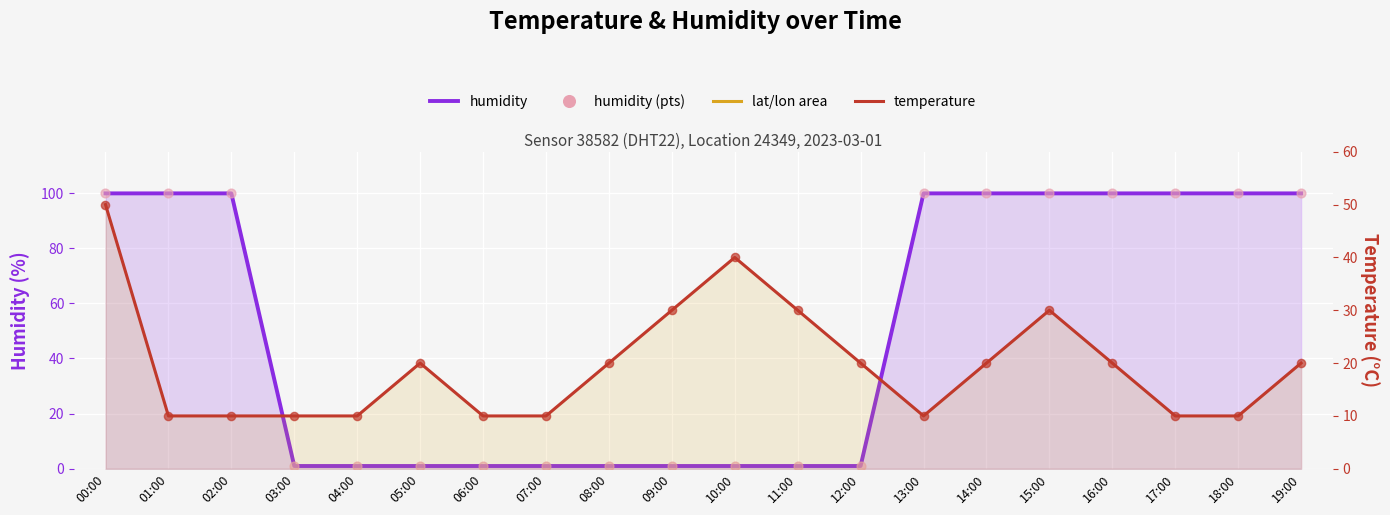

Which series has the largest total across all categories?

humidity